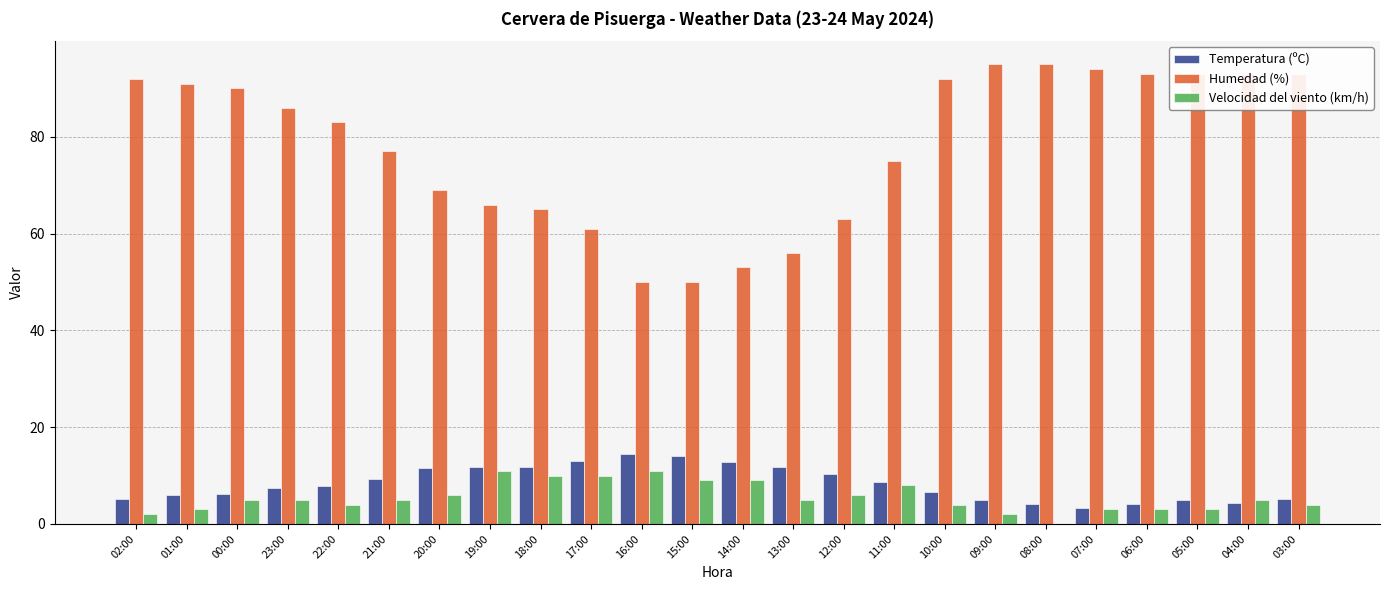

The Velocidad del viento (km/h) series shows 8.9 at 04:00. True or false?

False